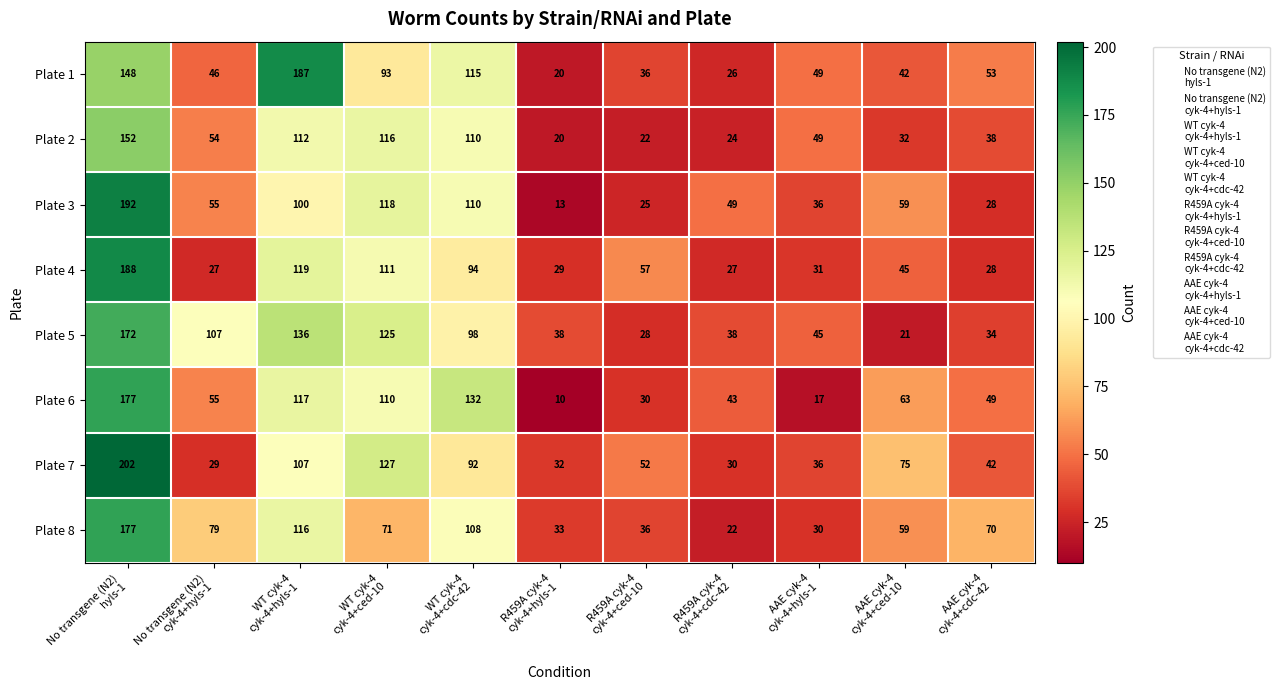

Which series has the largest total across all categories?

Plate 5